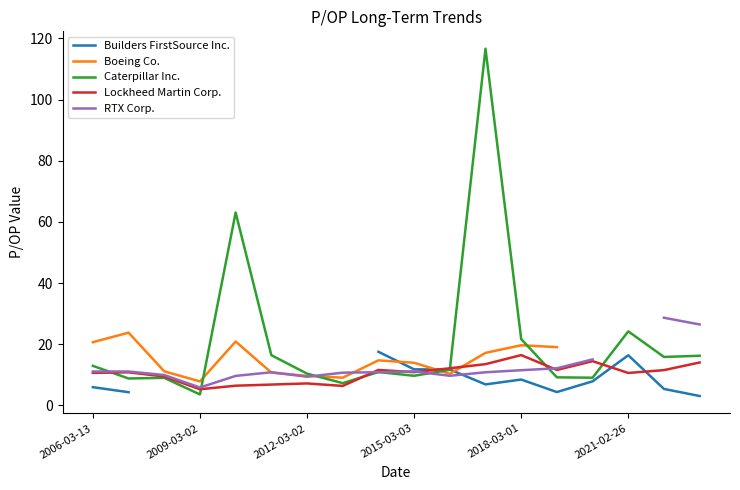

What is the minimum value shown in the chart?

3.1